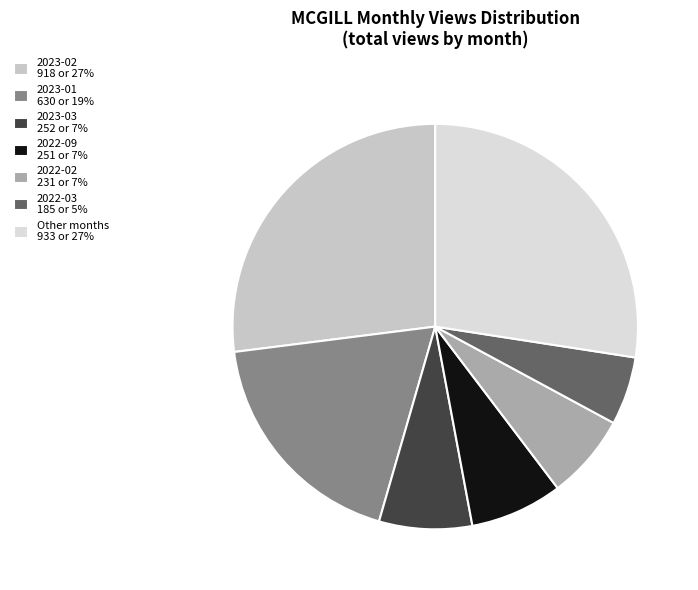

How many segments does this pie chart have?

7